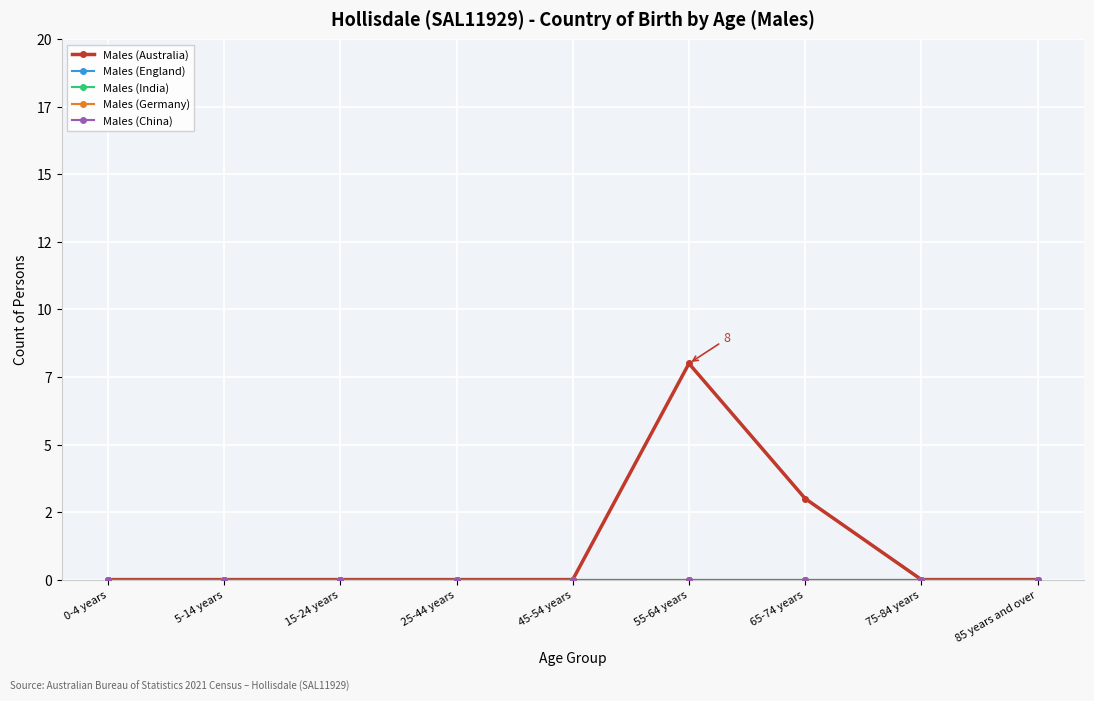

Does the chart have visible grid lines?

Yes